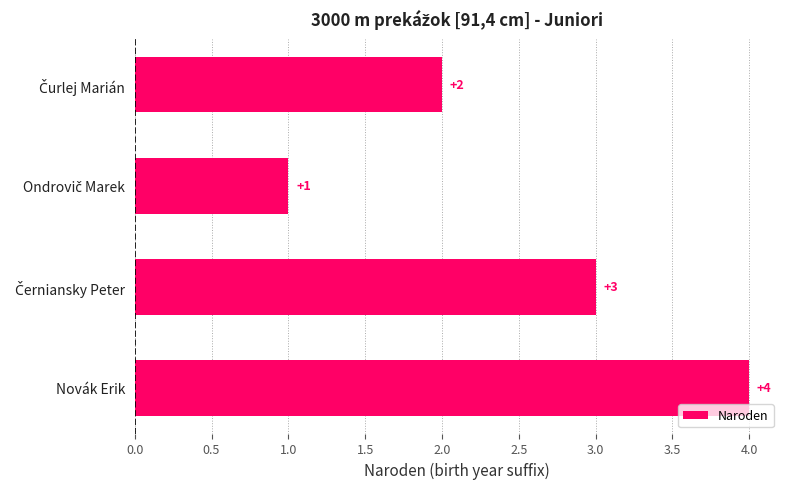

What is the sum of all values?

10